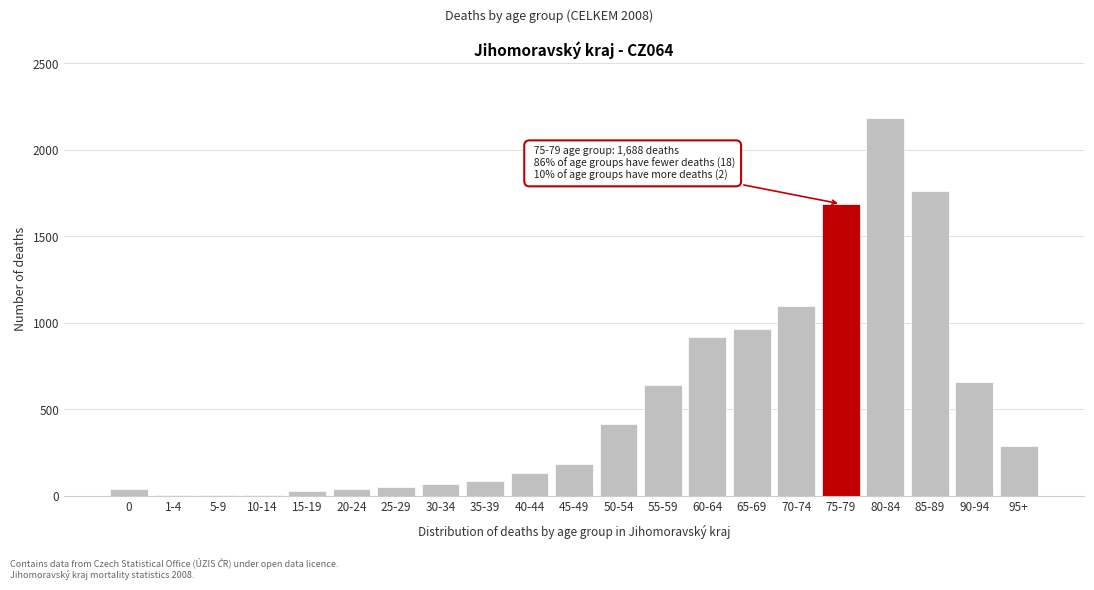

True or false: the data shows 1096 at 70-74.

True